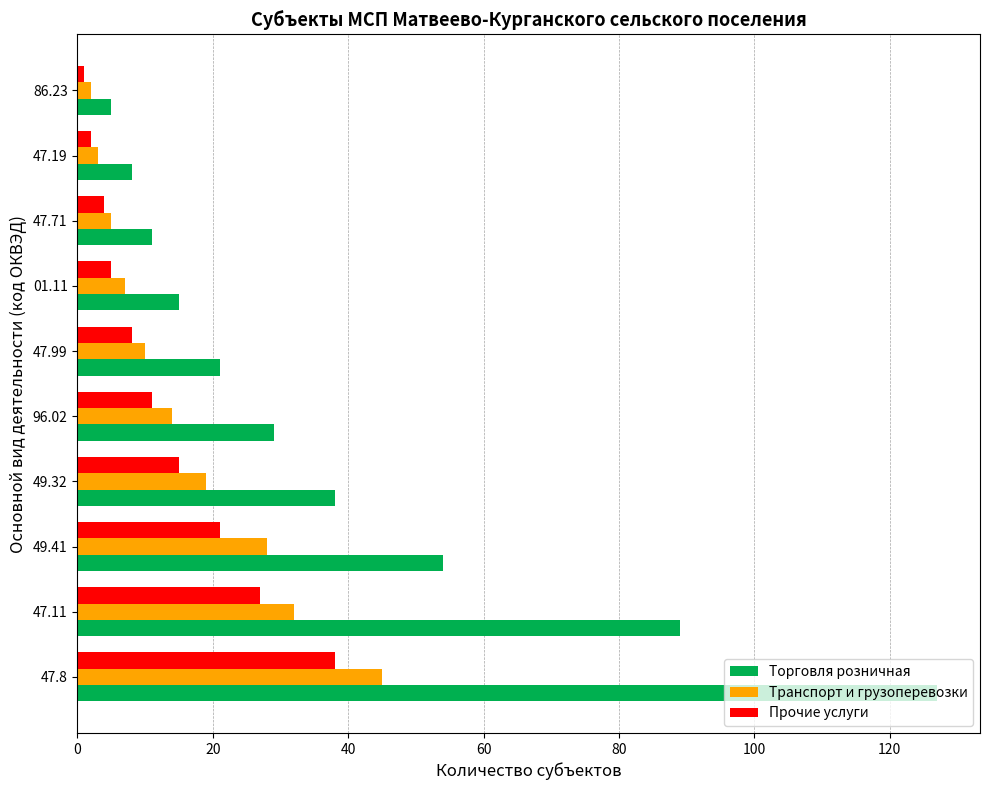

What is the difference between the second highest and second lowest values in the Транспорт и грузоперевозки series?

29